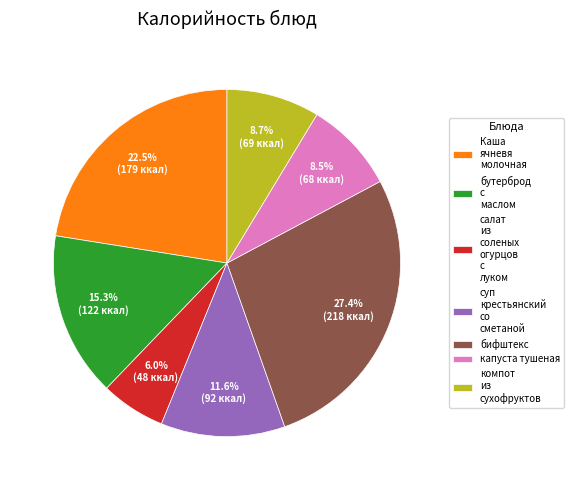

How much of the chart is everything except Каша ячневя молочная?

77.5%